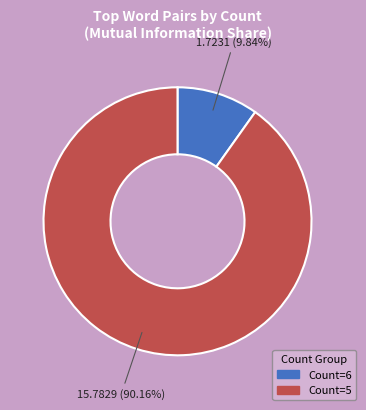

Is there any slice that represents more than half of the pie?

Yes